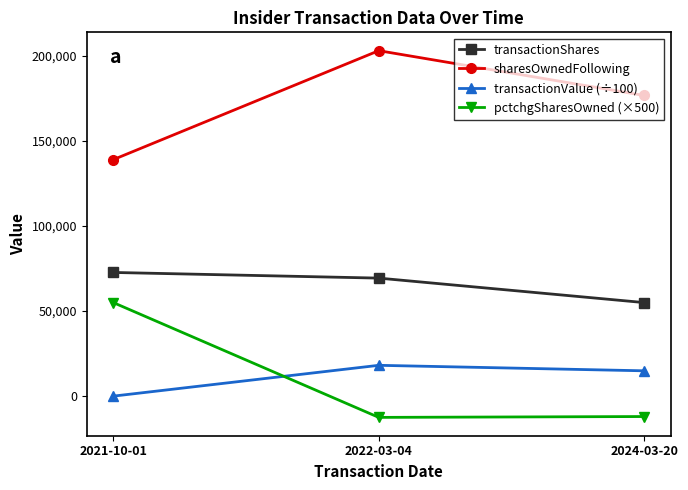

What are all the series names shown in the legend?

transactionShares, sharesOwnedFollowing, transactionValue (÷100), pctchgSharesOwned (×500)